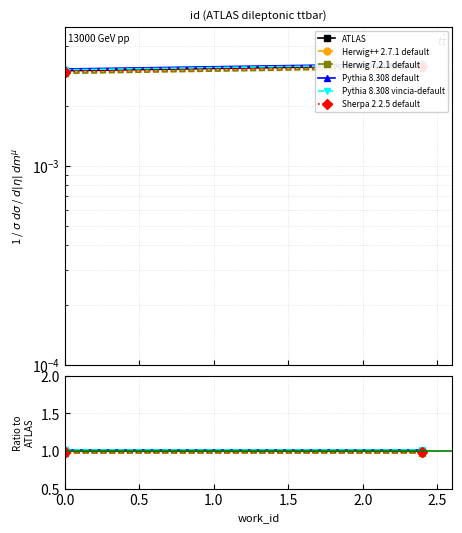

What is the average value of the Pythia 8.308 vincia-default series?

1.0